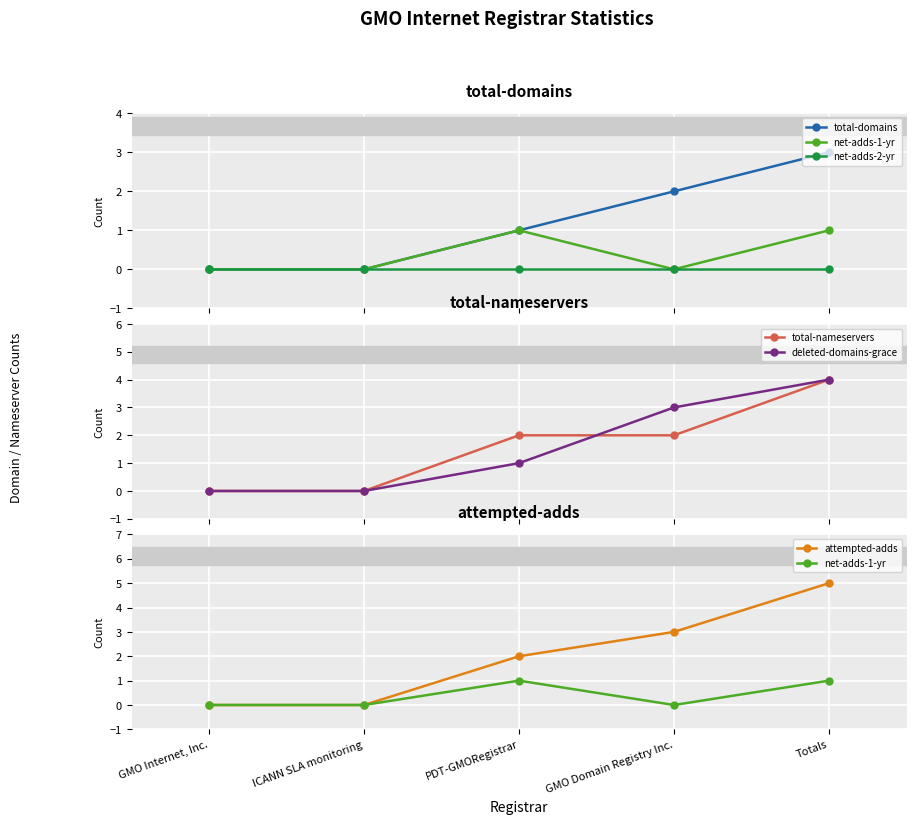

What is the value of the total-nameservers point at the 5th from the left?

4